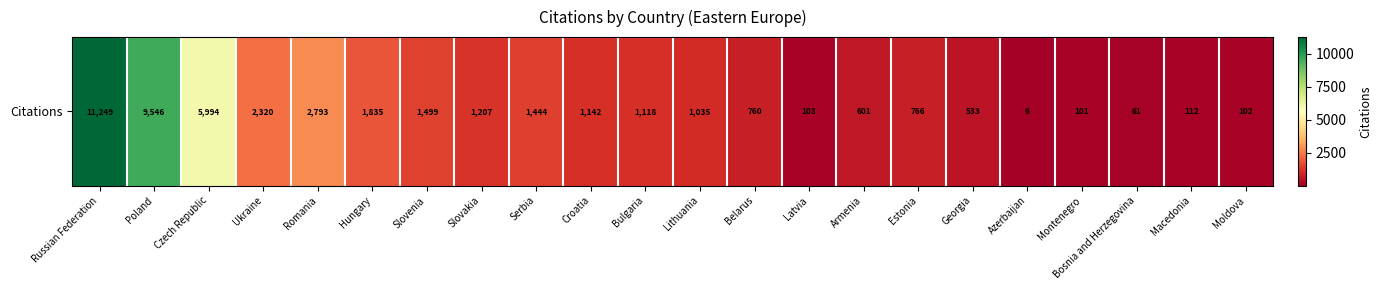

What is the minimum value shown in the chart?

6